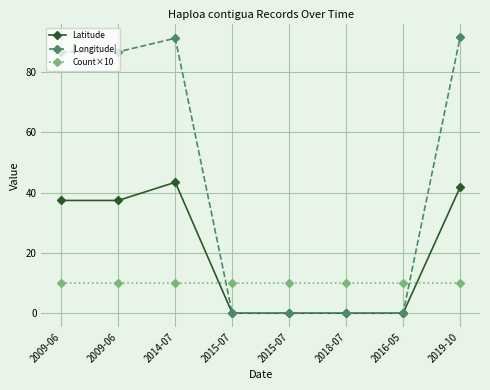

What is the label of the 5th point from the right?

2015-07